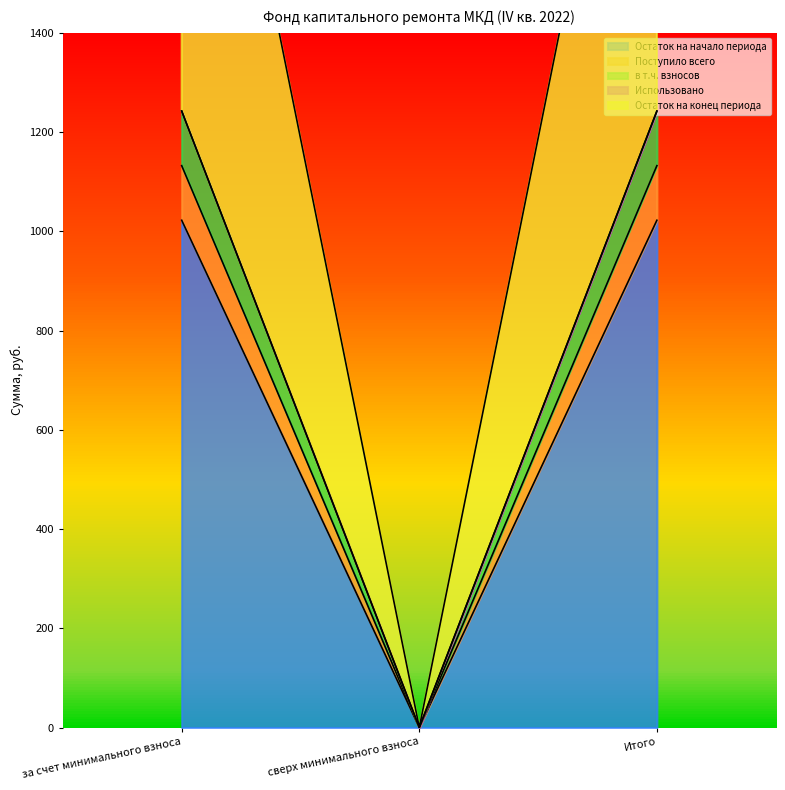

The value of в т.ч. взносов at сверх минимального взноса is -540.0. True or false?

False